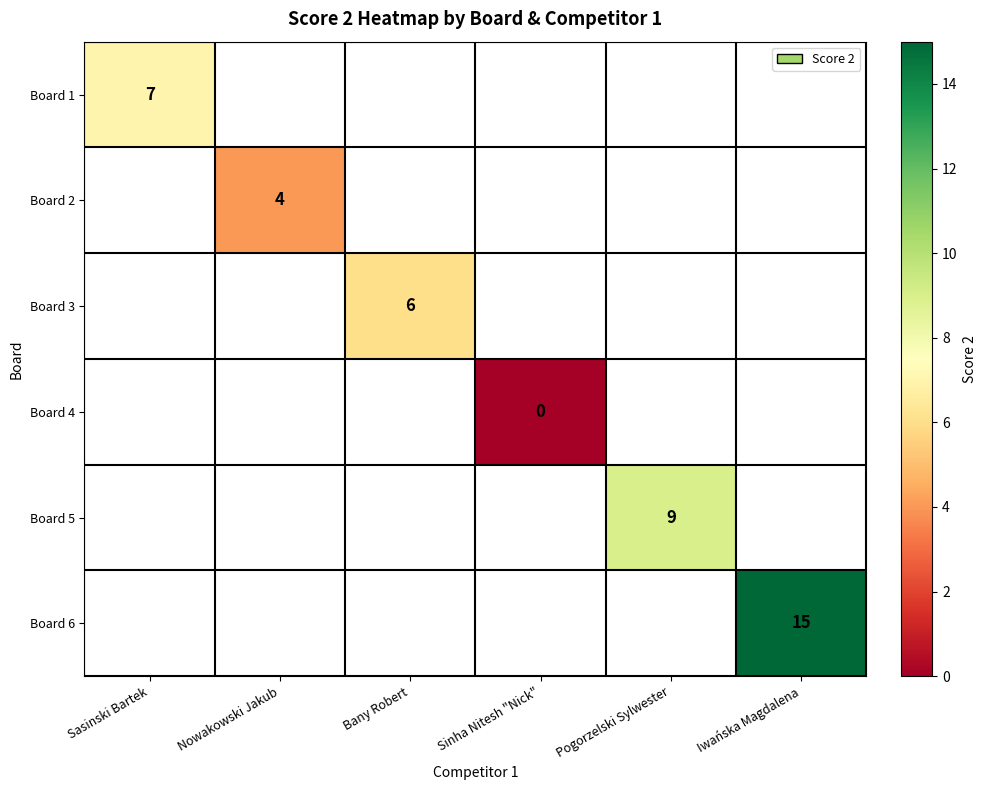

Is it true that Board 5 equals 2 at Pogorzelski Sylwester?

False